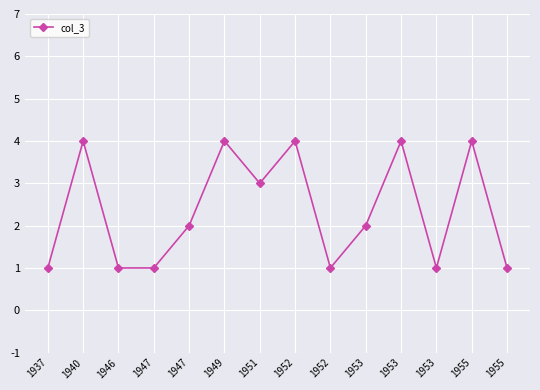

List the labels in order of value, smallest first.

1937, 1946, 1947, 1952, 1953, 1955, 1947, 1953, 1951, 1940, 1949, 1952, 1953, 1955